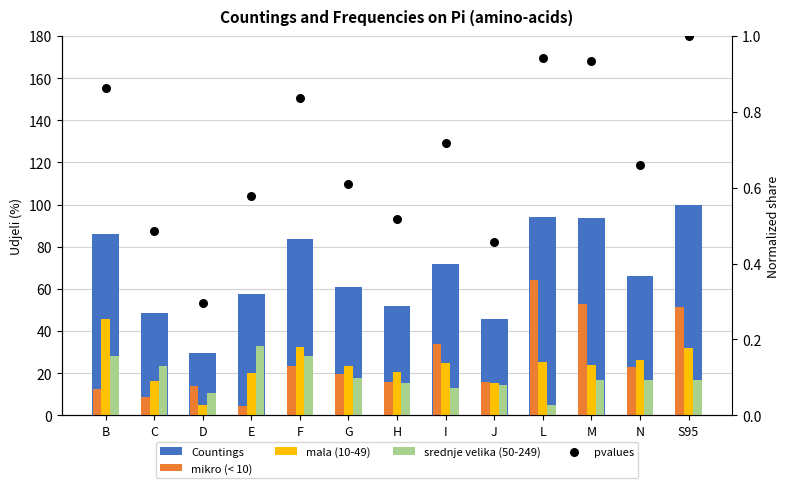

Which series has the widest spread of Y values?

Countings